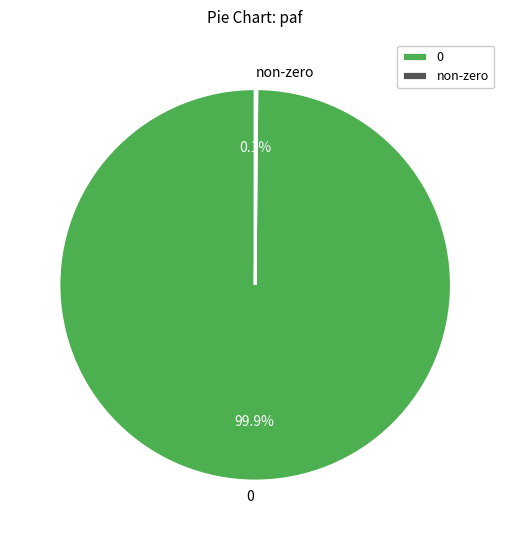

How much of the chart is everything except 0?

0.1%